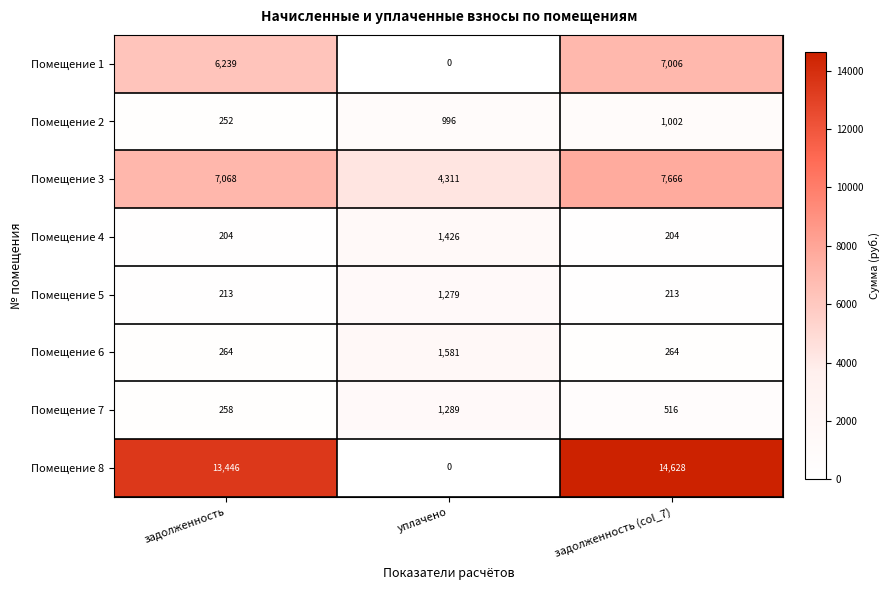

The Помещение 6 series shows 416 at задолженность (col_7). True or false?

False